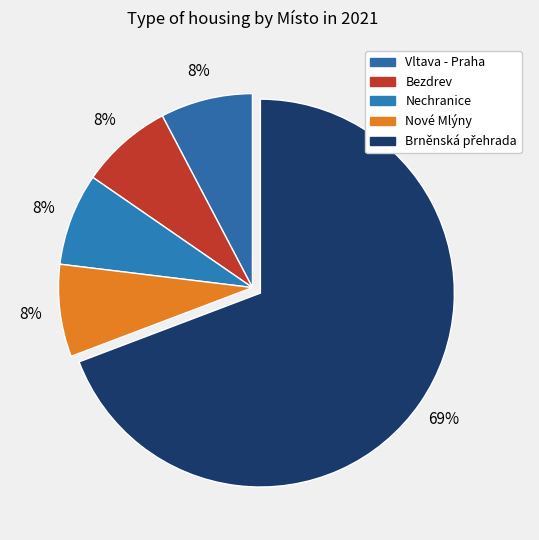

To the nearest percent, what is the average slice percentage?

20%